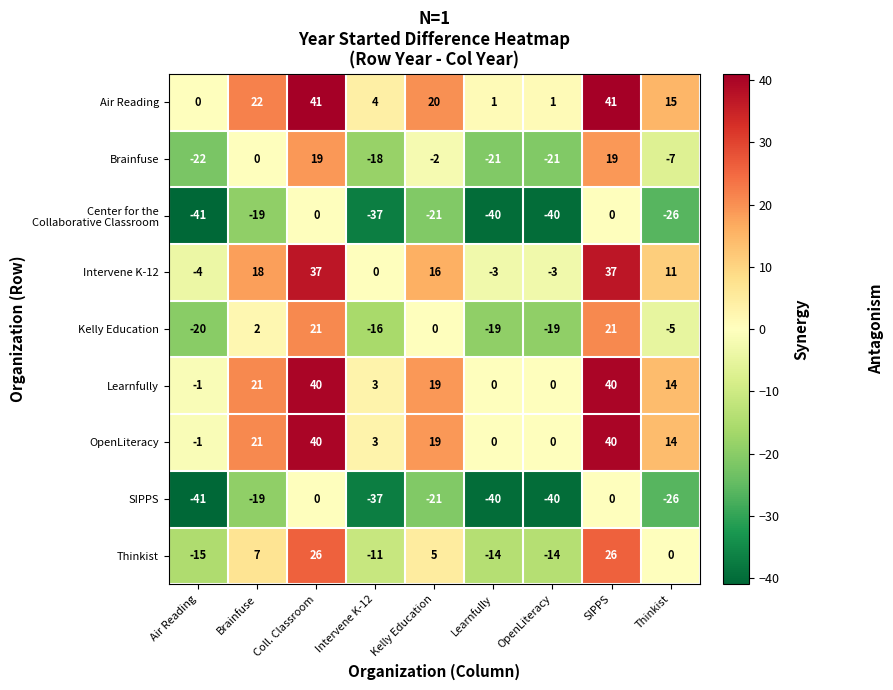

What is the greatest value displayed?

41